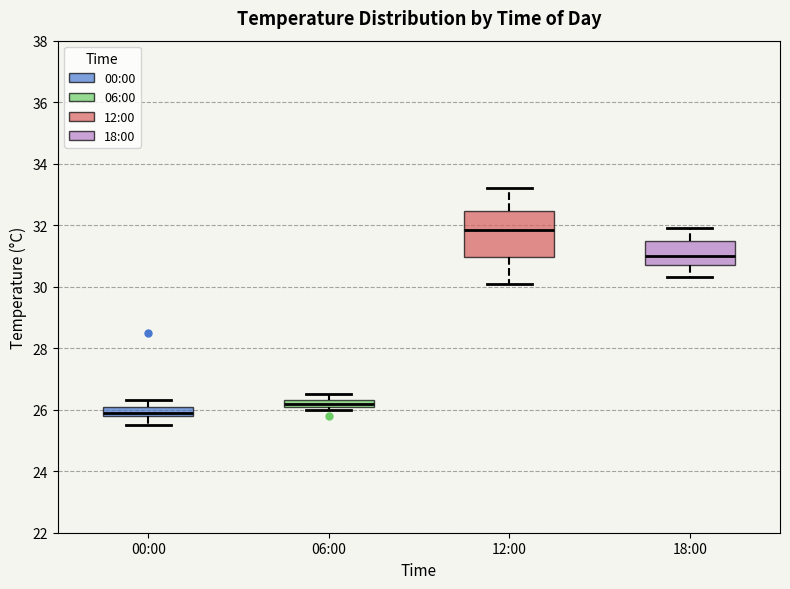

Comparing the boxes themselves (not the whiskers), which one is the tallest?

12:00